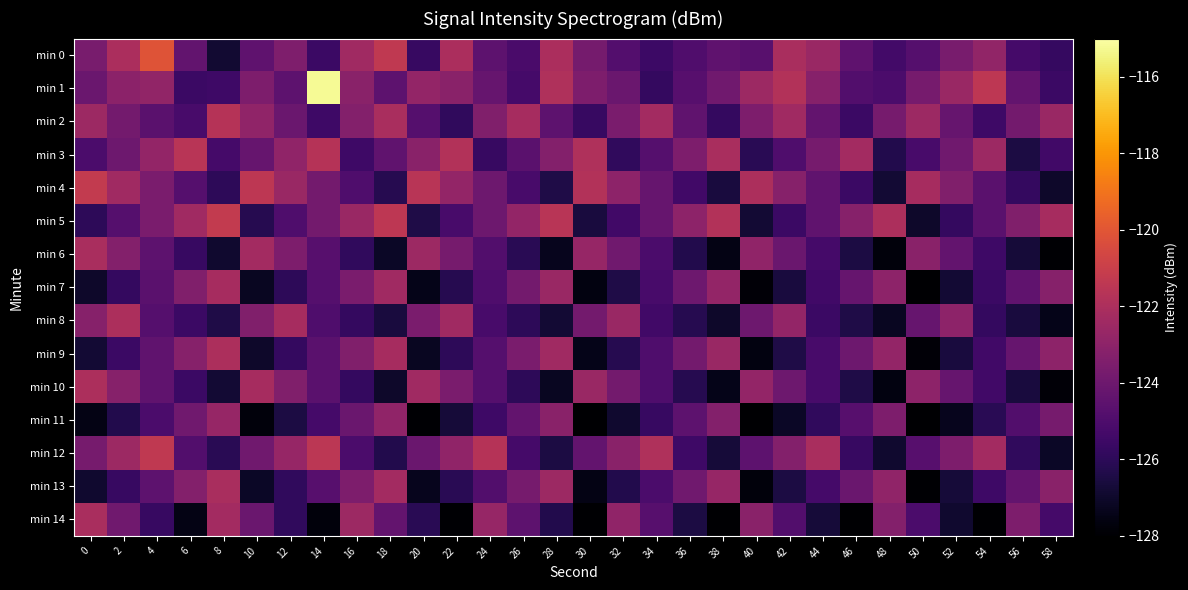

Which category has the lowest value across all series?

54